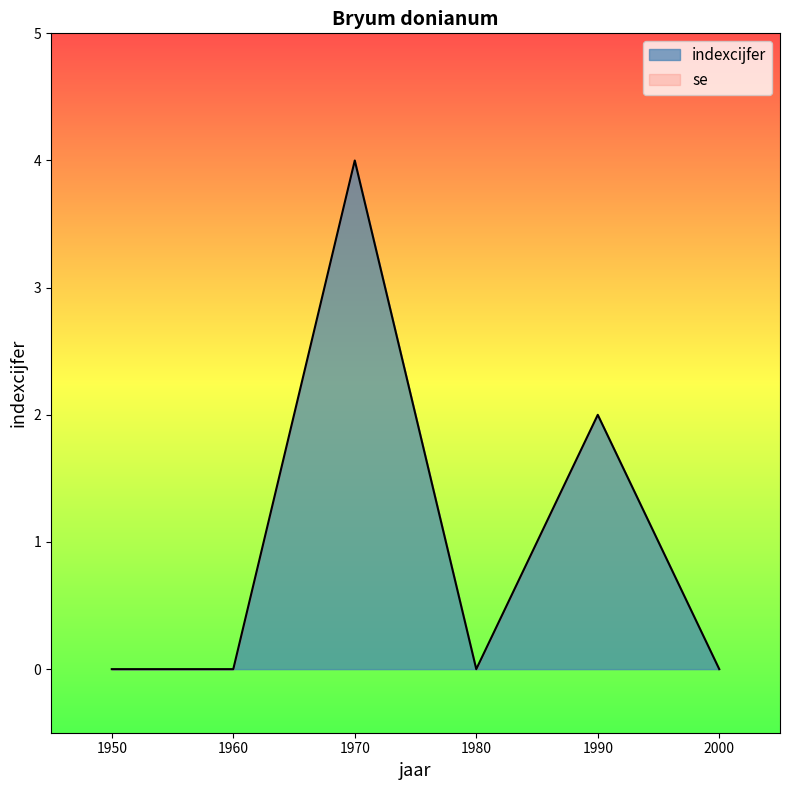

Which category has the highest value across all series?

1970